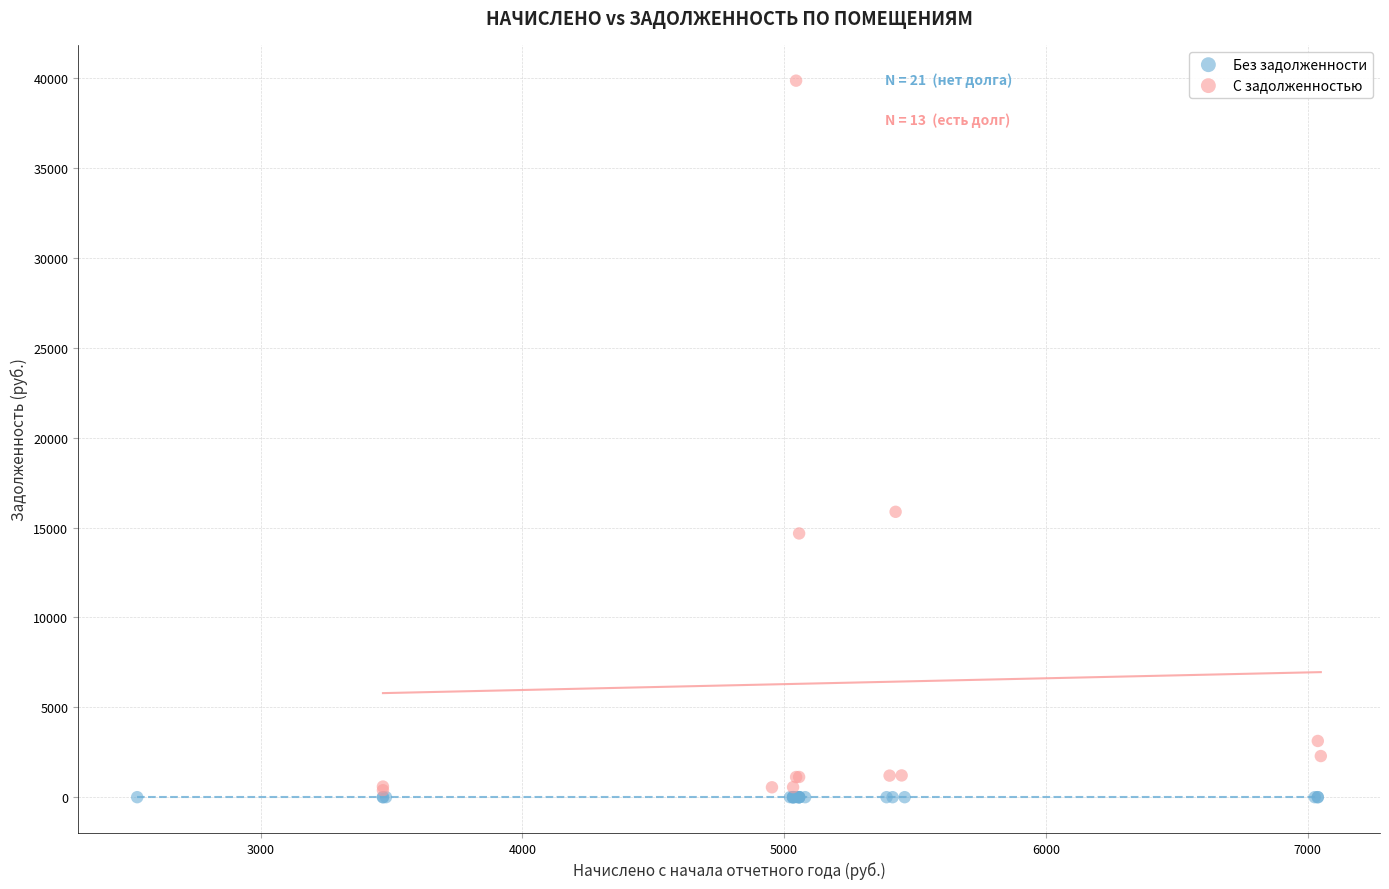

Which series reaches the maximum Y coordinate?

С задолженностью